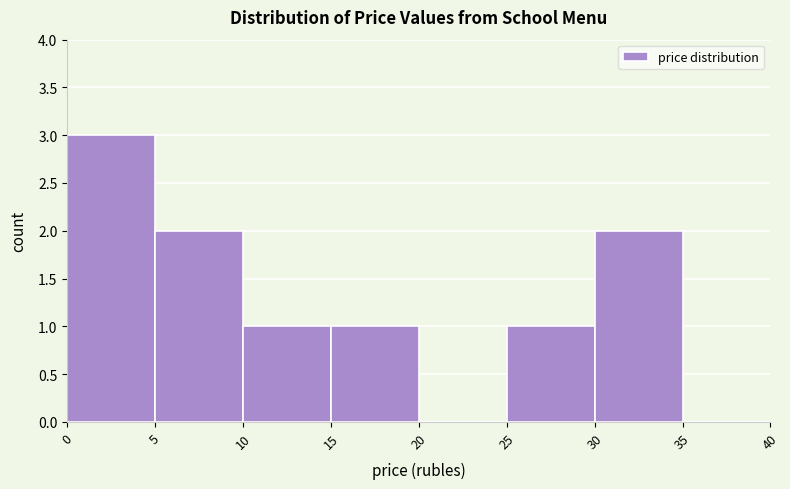

What is the height of the bar covering 5 to 10 on the x-axis? The values are not printed on the chart, so give them approximately, as read against the axis.

2